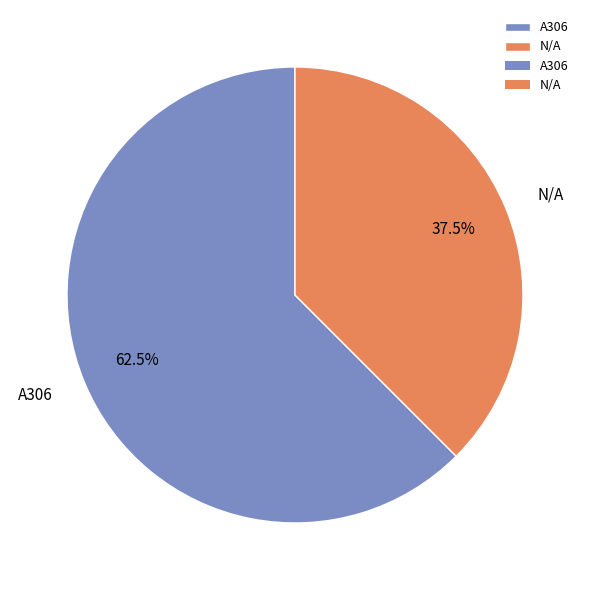

Count the number of slices in the pie.

2